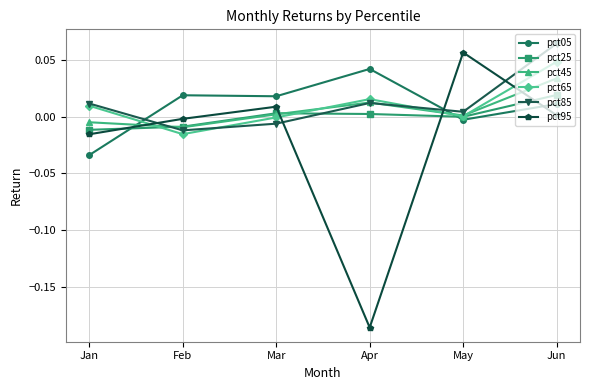

Count the number of categories in the chart.

6